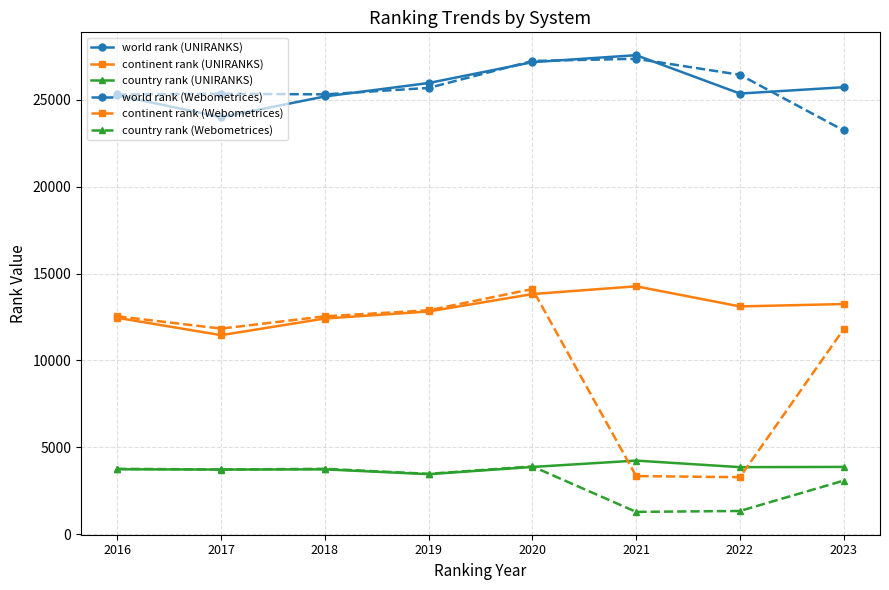

Count the number of data series in this chart.

6